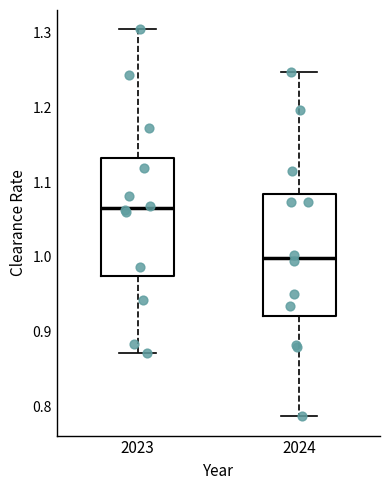

Which box has the highest median line?

2023